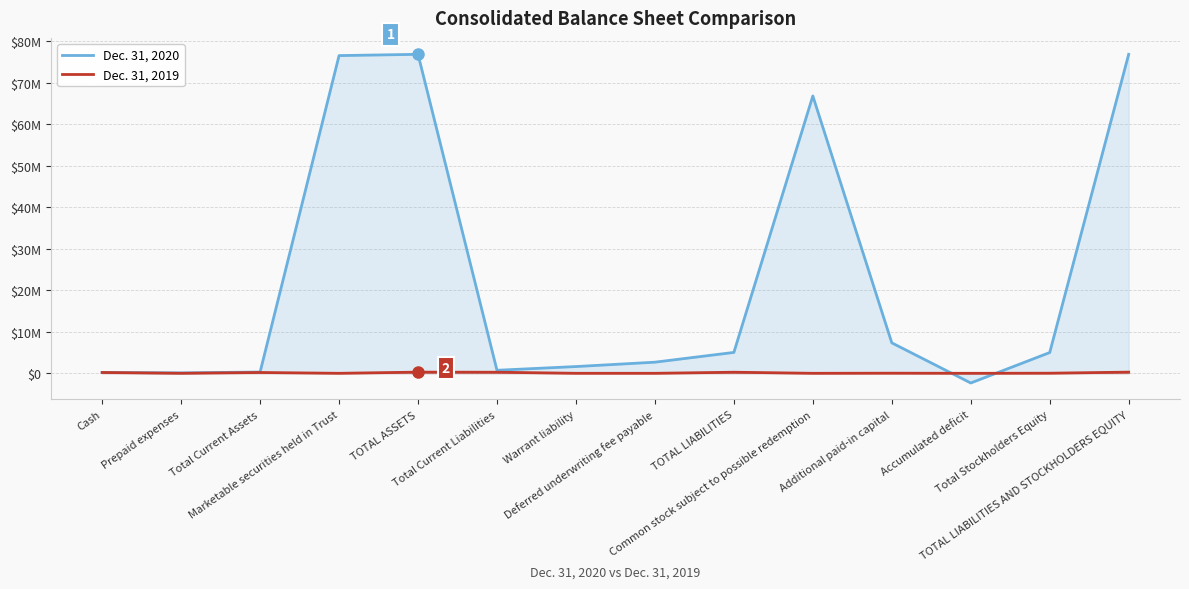

True or false: Dec. 31, 2020 has a value of 32832085 at Common stock subject to possible redemption.

False